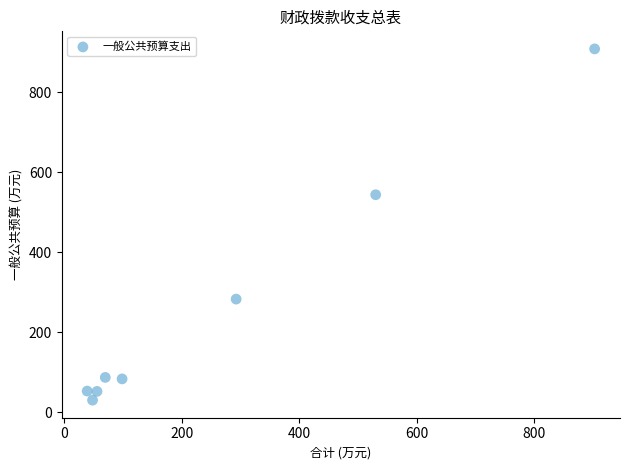

What Y value in the scatter plot is closest to 469?

543.6